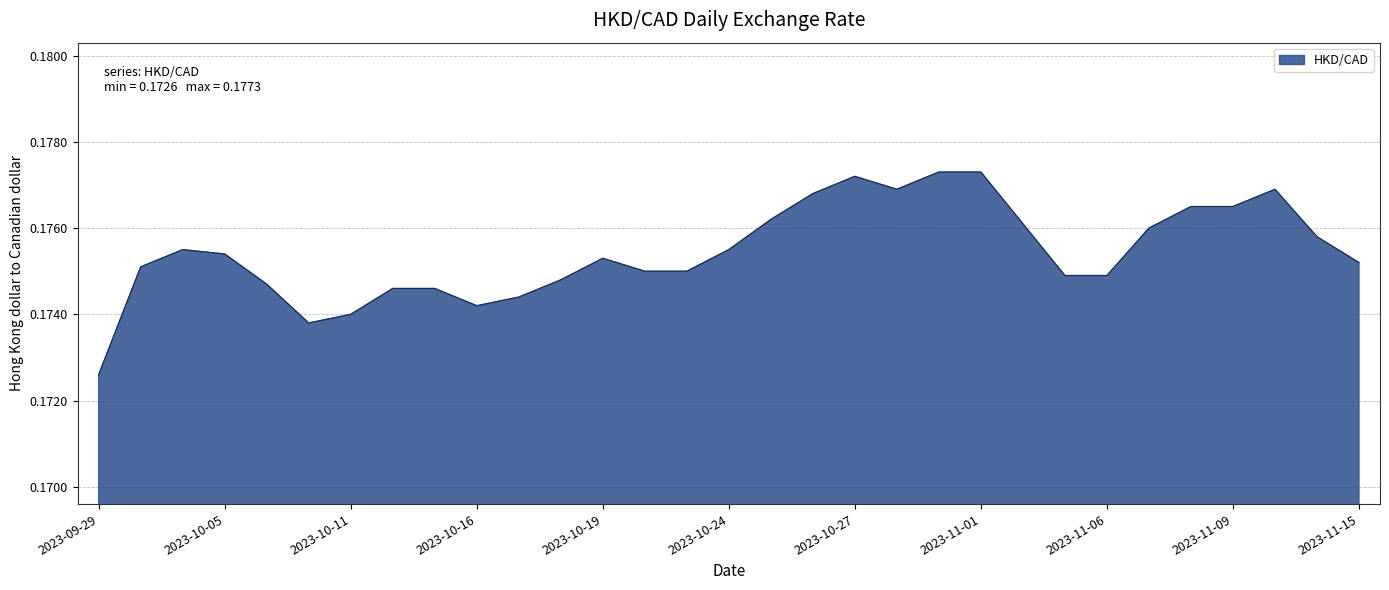

At which label is the value closest to 0?

2023-09-29